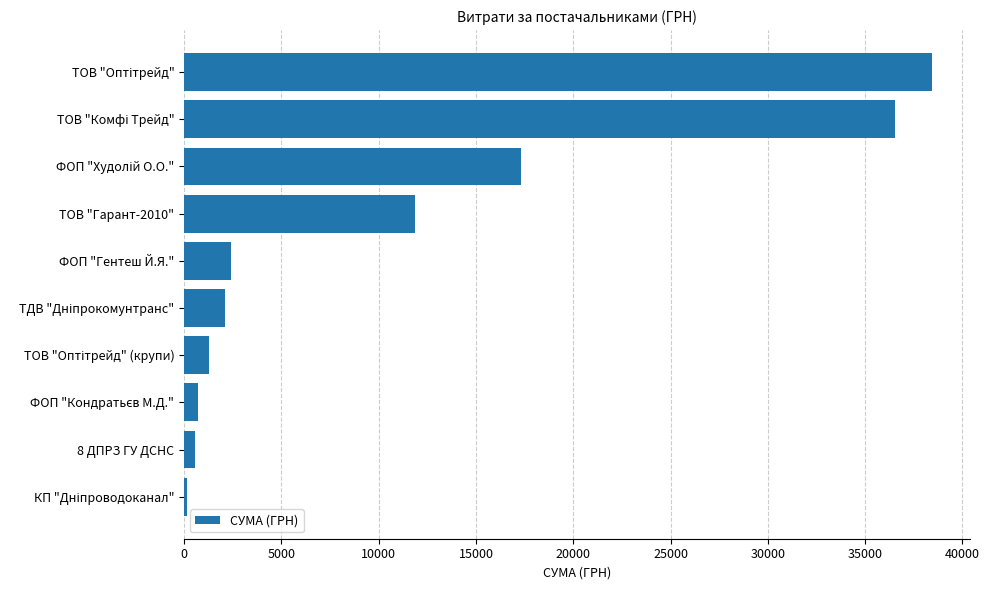

What is the maximum value shown in the chart?

38445.0